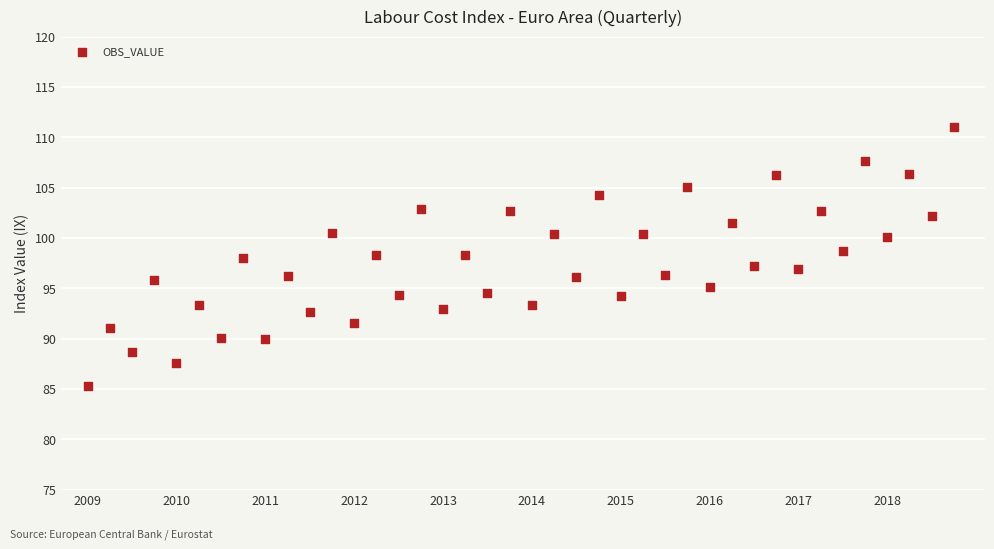

What is the range of X values (max minus min)?

9.8